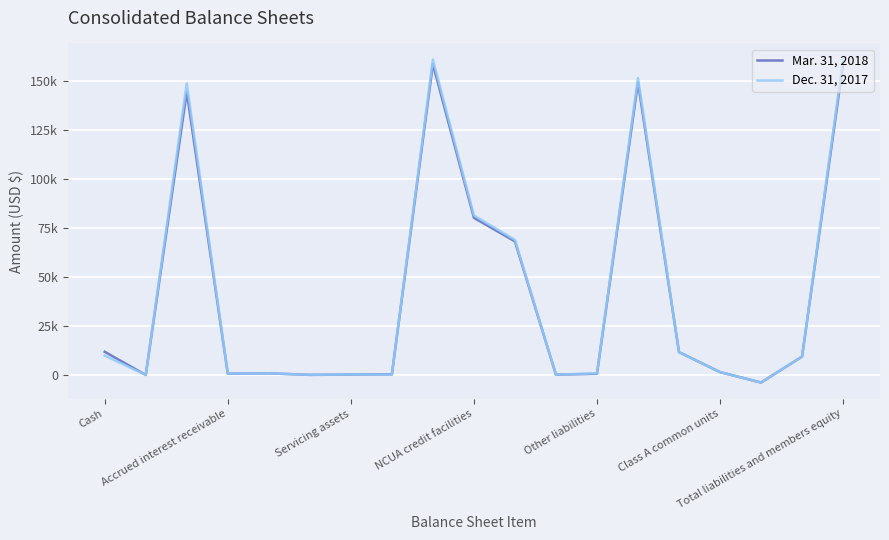

What are all the series names shown in the legend?

Mar. 31, 2018, Dec. 31, 2017